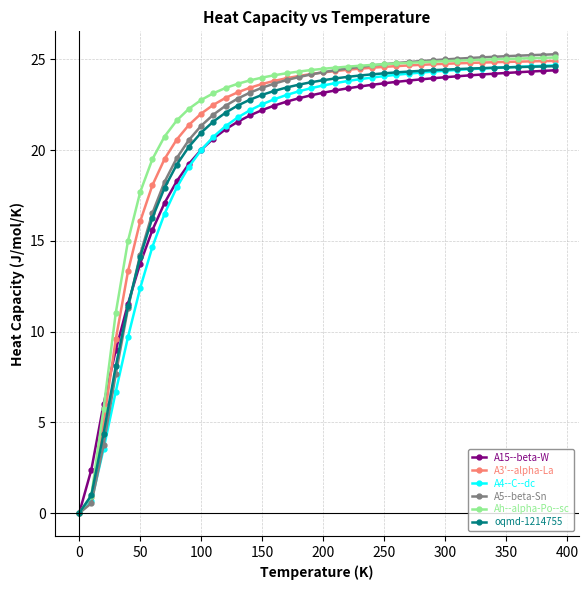

What is the value of the A5--beta-Sn point at the 17th from the left?

23.7